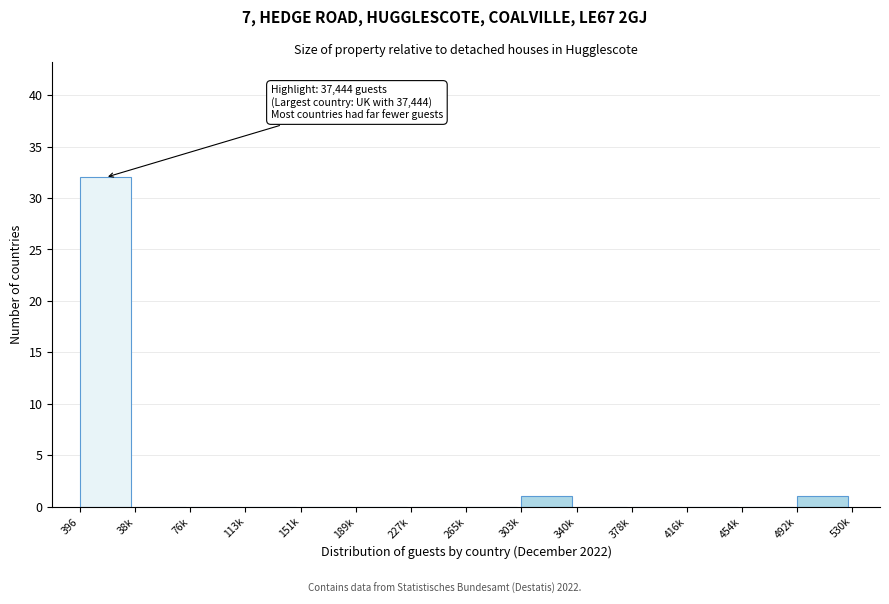

Reading left to right, list all the values displayed in this chart.

396=32	38k=0	76k=0	113k=0	151k=0	189k=0	227k=0	265k=0	303k=1	340k=0	378k=0	416k=0	454k=0	492k=1